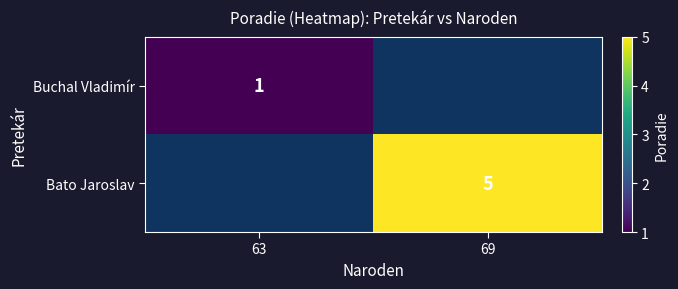

The value of Buchal Vladimír at 63 is 2. True or false?

False